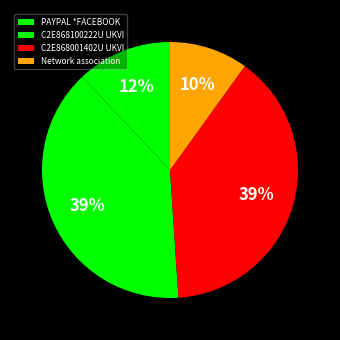

Is PAYPAL *FACEBOOK the majority of the pie?

No